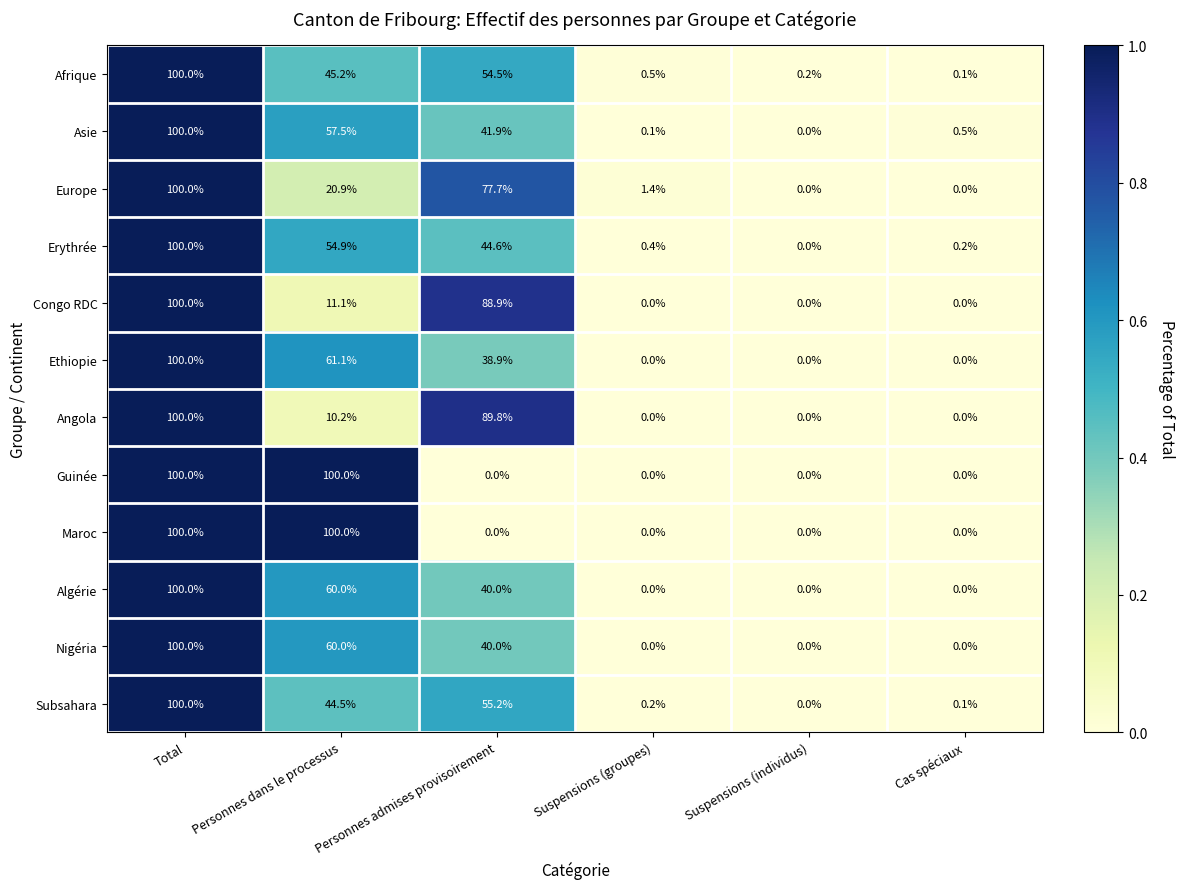

How many data points in Angola are above 10?

3